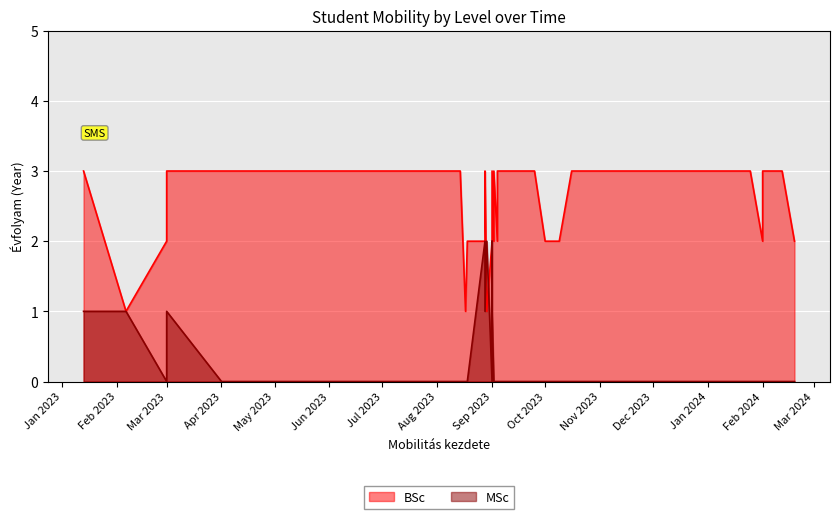

Reading left to right, list all the values displayed in this chart.

BSc: 0=3	1=1	2=2	3=3	4=3	5=3	6=3	7=1	8=2	9=2	10=2	11=3	12=2	13=1	14=2	15=3	16=2	17=3	18=2	19=2	20=3	21=2	22=3	23=3	24=3	25=2	26=2	27=2	28=3	29=2	30=3	31=2	32=2	33=3	34=3	35=2	36=2	37=3	38=3	39=3
MSc: 0=1	1=1	2=0	3=1	4=0	5=0	6=0	7=0	8=0	9=2	10=2	11=1	12=2	13=2	14=2	15=1	16=0	17=0	18=0	19=0	20=0	21=0	22=0	23=0	24=0	25=0	26=0	27=0	28=0	29=0	30=0	31=0	32=0	33=0	34=0	35=0	36=0	37=0	38=0	39=0